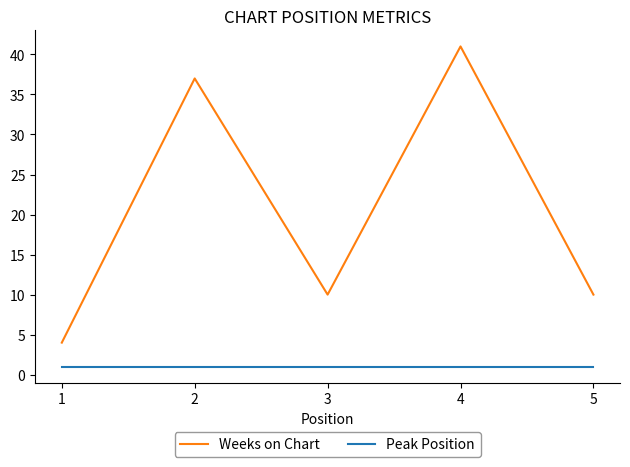

List the series in order of their peak value, highest first.

Weeks on Chart, Peak Position